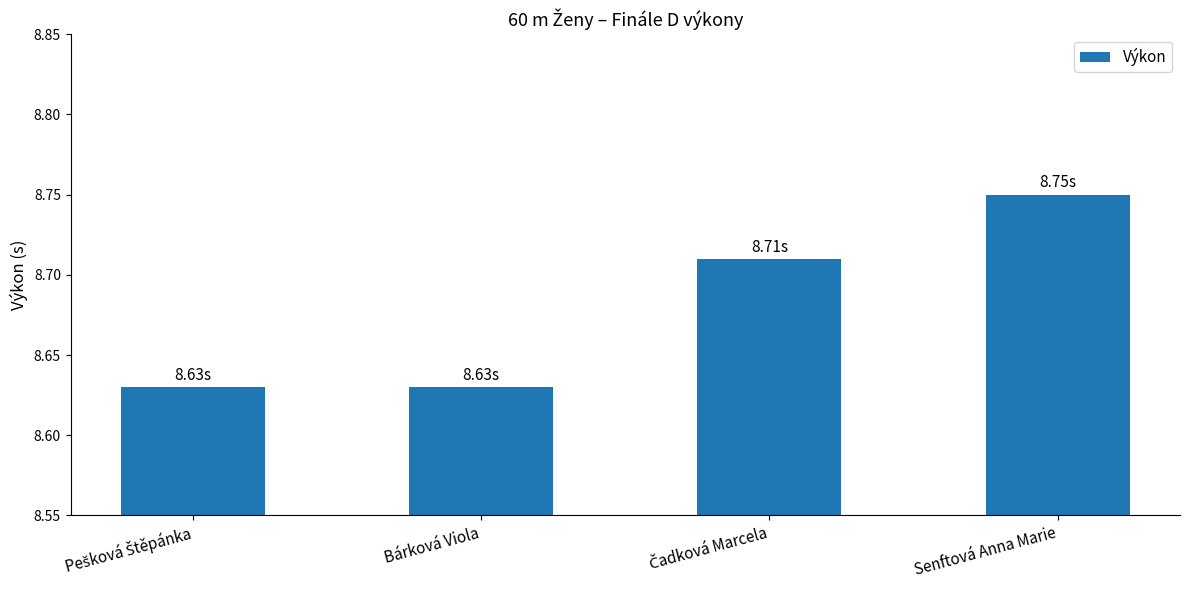

What is the sum of all values?

34.7